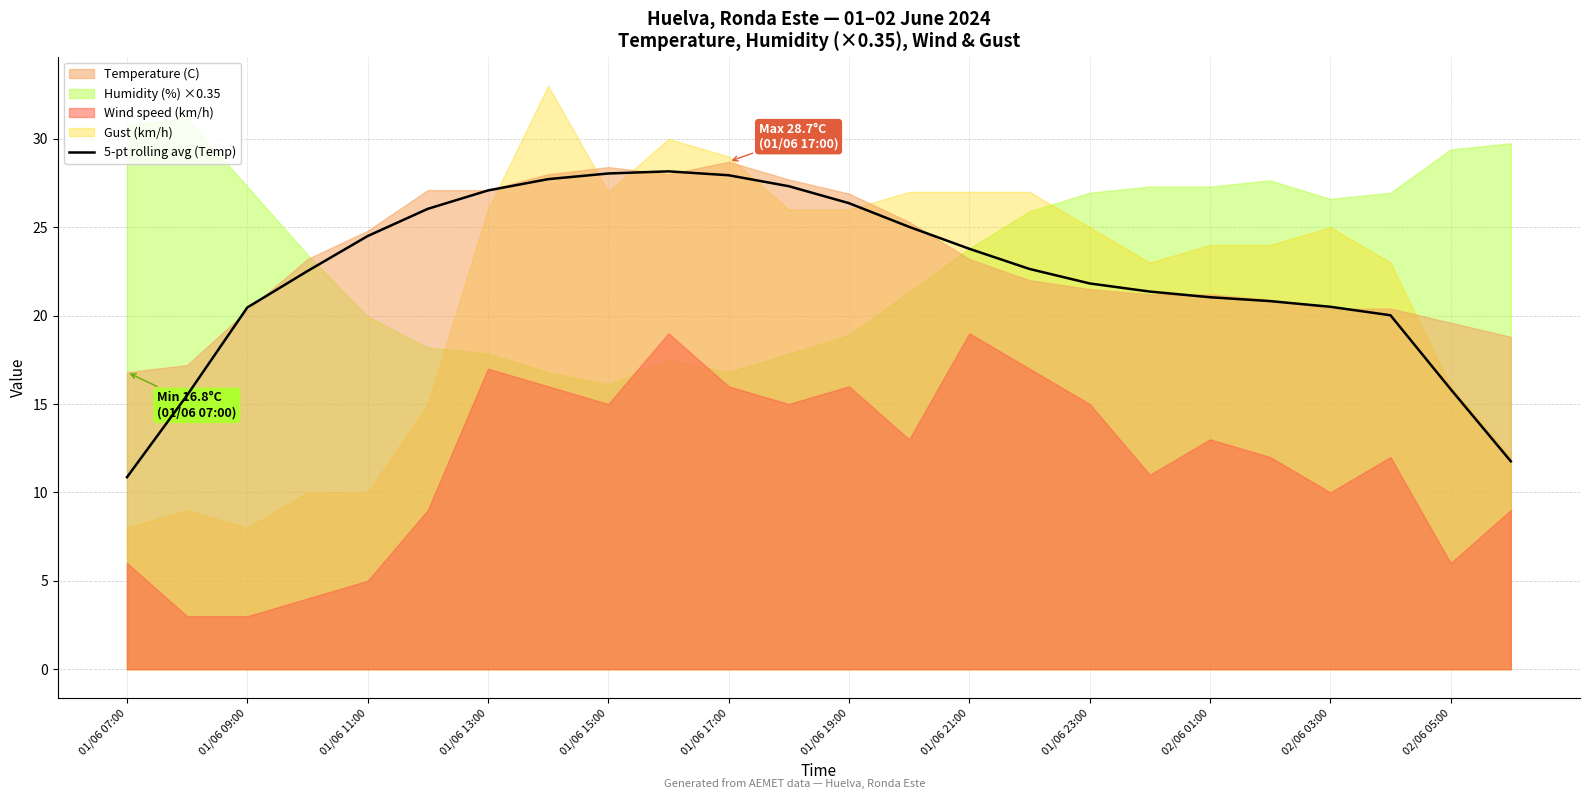

True or false: 5-pt rolling avg (Temp) has a value of 46.9 at 01/06 19:00.

False